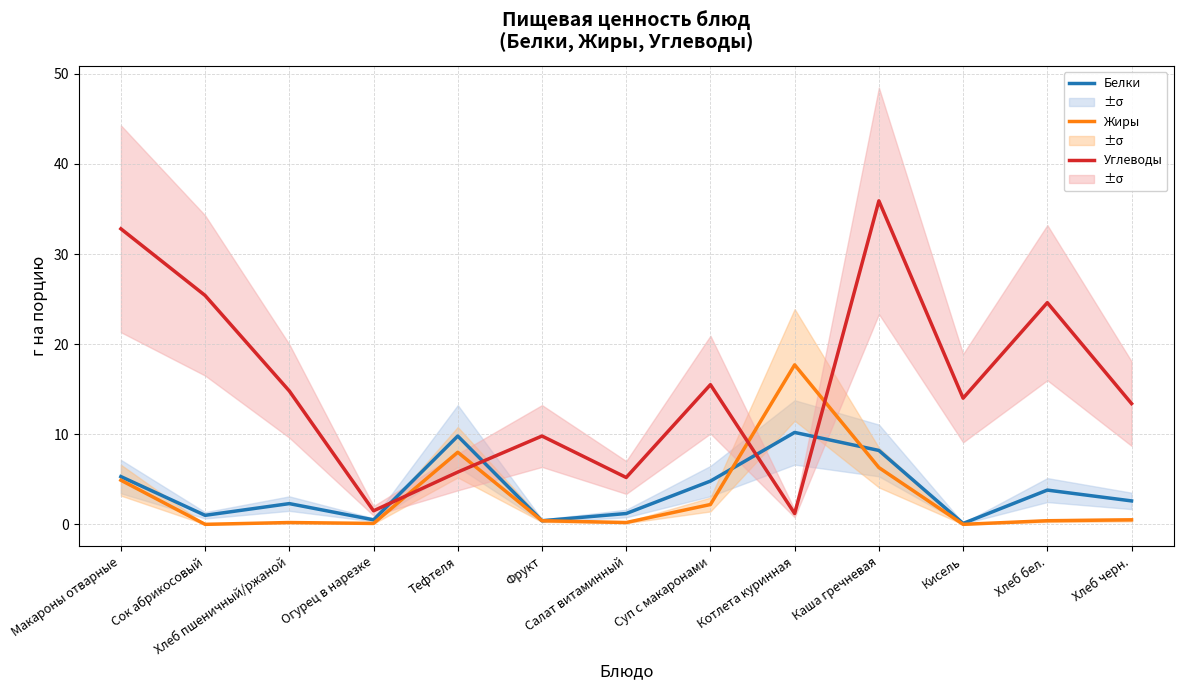

Which series has the largest range (max minus min)?

Углеводы